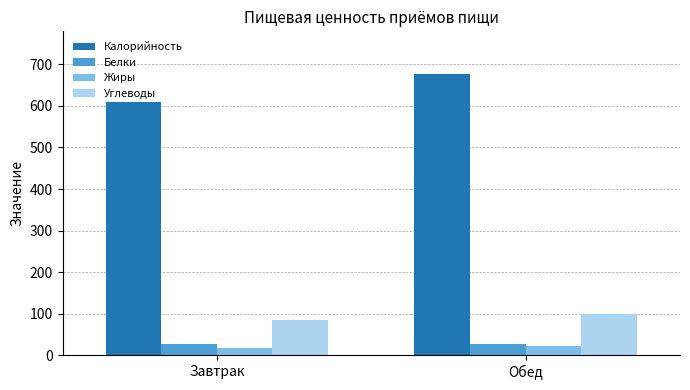

What is the total value across all series at Завтрак?

740.2